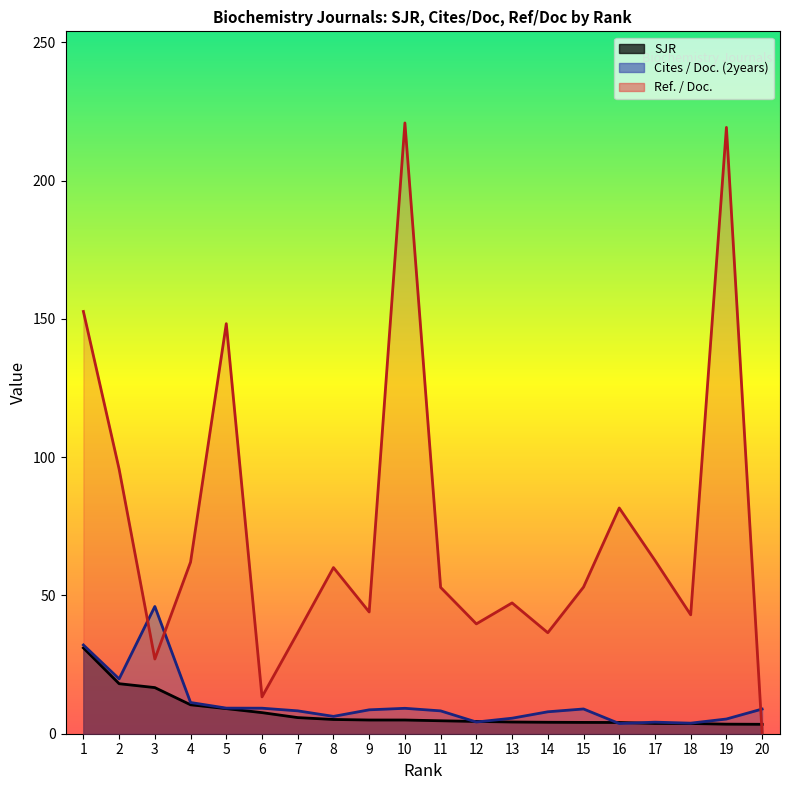

Reading left to right, extract all data points from this chart.

SJR: 31.0	18.1	16.7	10.5	9.1	7.6	5.8	5.2	5.0	5.0	4.7	4.4	4.2	4.1	4.1	4.1	3.7	3.7	3.5	3.4
Cites / Doc. (2years): 32.1	19.8	46.0	11.3	9.3	9.2	8.3	6.3	8.6	9.2	8.3	4.2	5.6	7.9	8.9	3.7	4.2	3.8	5.3	8.9
Ref. / Doc.: 152.7	95.7	27.0	62.1	148.3	13.3	36.5	60.1	44.0	220.9	52.9	39.7	47.3	36.5	53.0	81.6	62.7	43.0	219.2	0.0